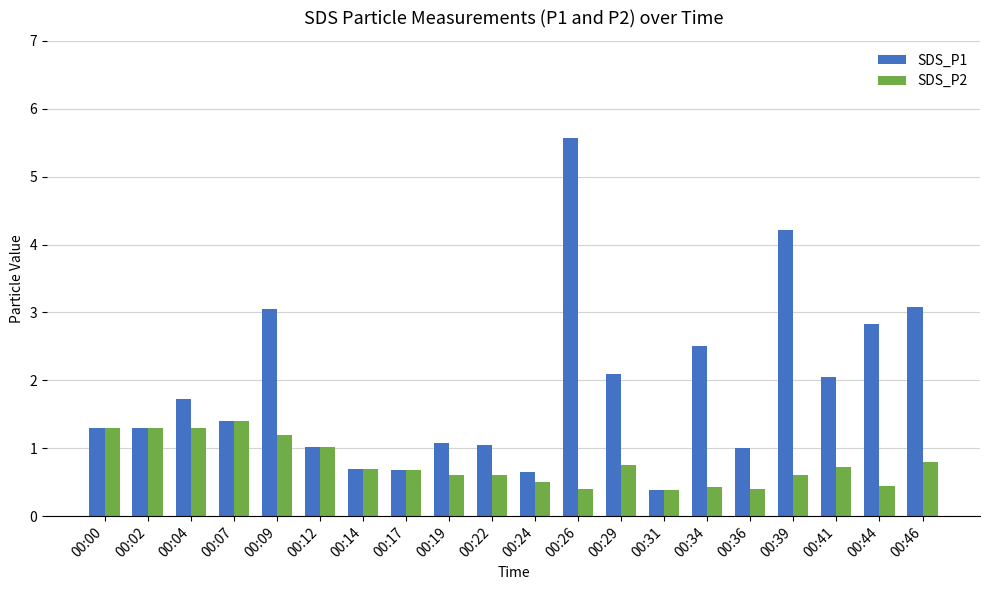

What is the sum of the SDS_P2 values at 00:26 and 00:44?

0.9